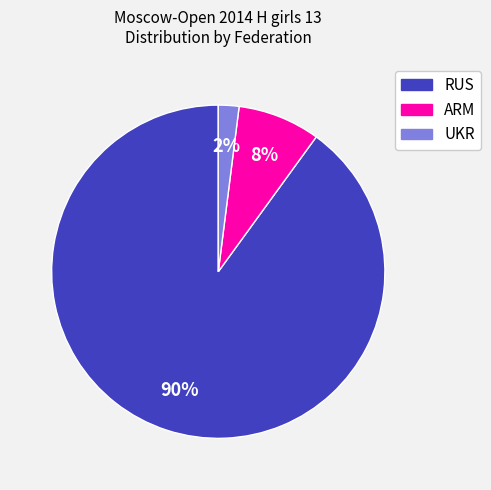

Which has a higher value, ARM or RUS?

RUS